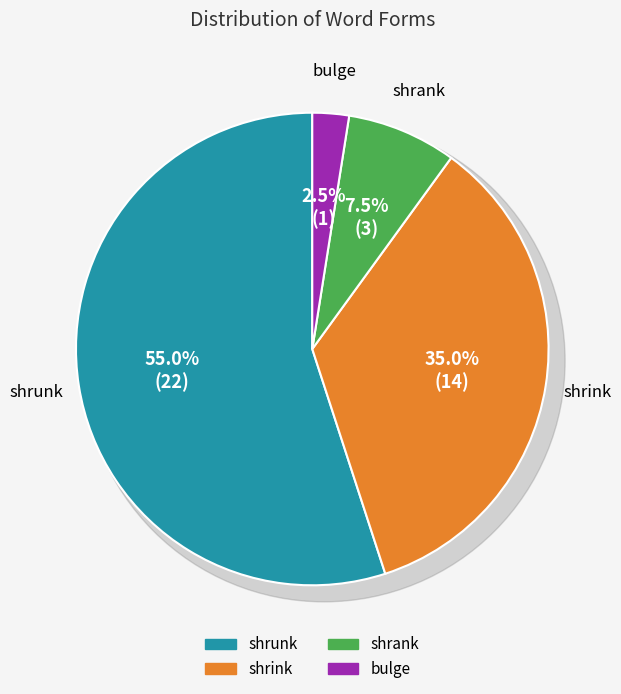

Is shrunk the majority of the pie?

Yes